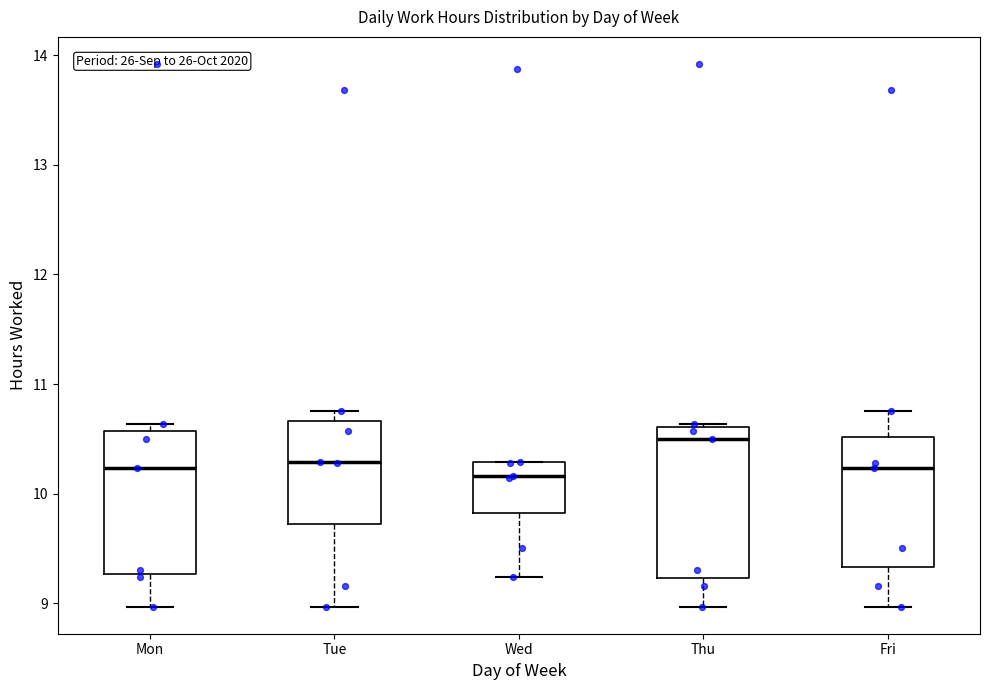

Reading left to right, read every box against the y-axis: the position of its median line, the range the box covers, and the ends of its whiskers. The values are not printed on the chart, so give them approximately, as read against the axis.

Mon: median 10.2, box 9.3 to 10.6, whiskers 9.0 to 10.6 (just above the box's upper edge)
Tue: median 10.3, box 9.7 to 10.7, whiskers 9.0 to 10.8
Wed: median 10.2, box 9.8 to 10.3, whiskers 9.2 to 10.3
Thu: median 10.5, box 9.2 to 10.6, whiskers 9.0 to 10.6 (just above the box's upper edge)
Fri: median 10.2, box 9.3 to 10.5, whiskers 9.0 to 10.8